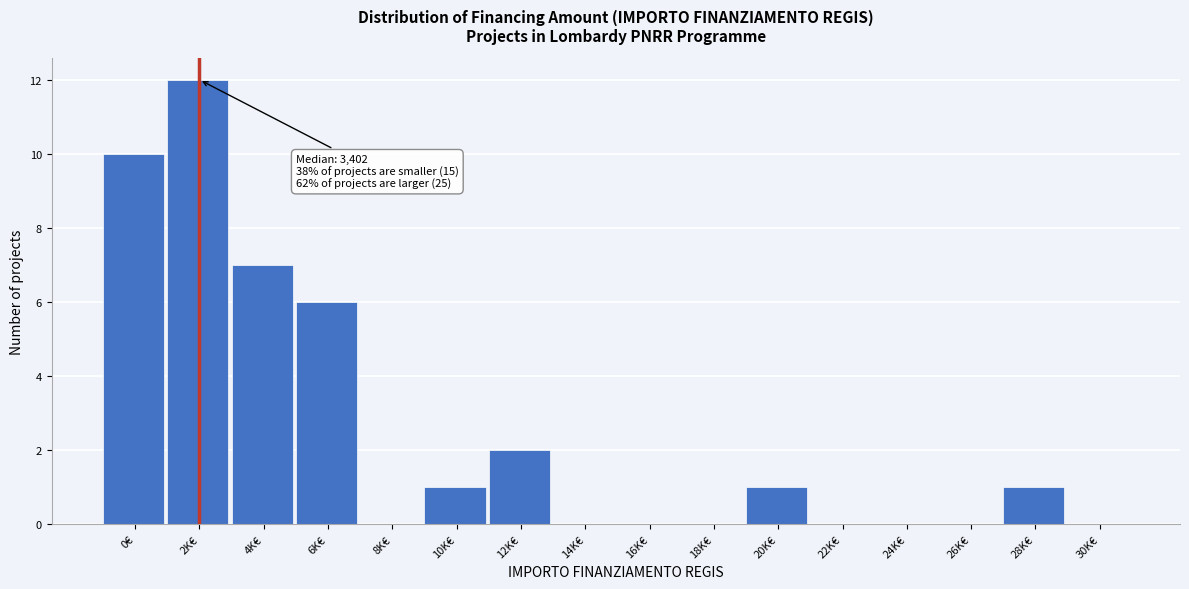

Reading left to right, transcribe all the data shown in this chart.

0€=10	2K€=12	4K€=7	6K€=6	8K€=0	10K€=1	12K€=2	14K€=0	16K€=0	18K€=0	20K€=1	22K€=0	24K€=0	26K€=0	28K€=1	30K€=0